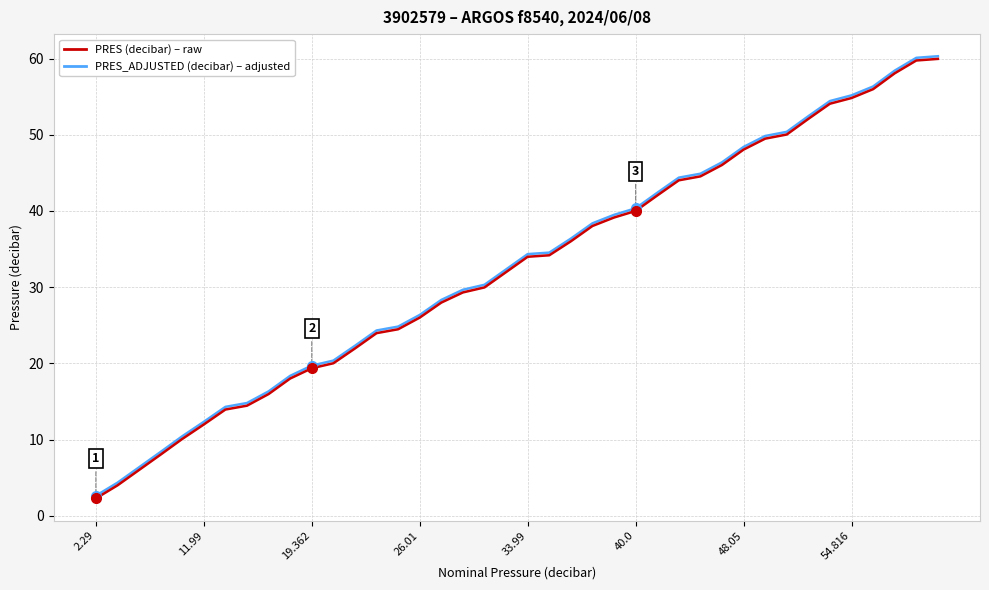

What is the maximum value shown in the chart?

60.3